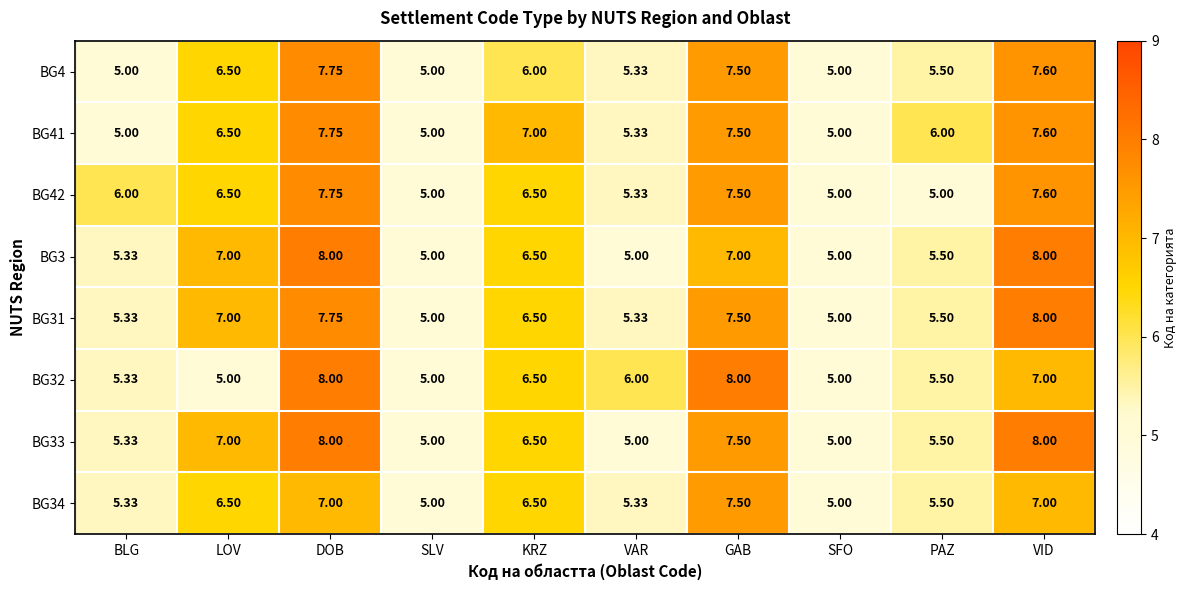

Which category has the highest value in the BG4 series?

DOB